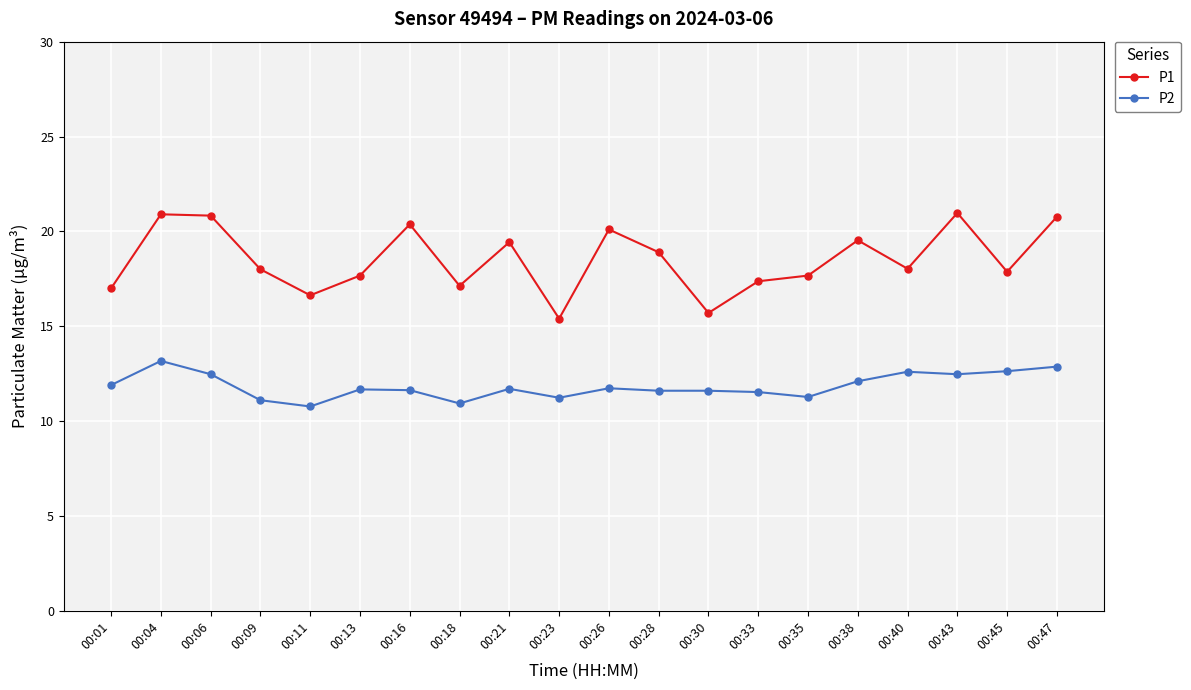

What is the total value across all series at 00:01?

28.9